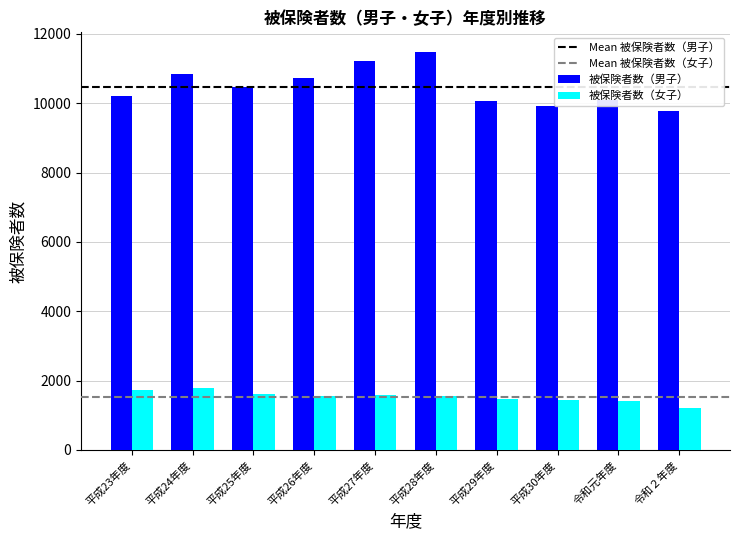

Rank the series by their maximum value, from highest to lowest.

被保険者数（男子）, 被保険者数（女子）